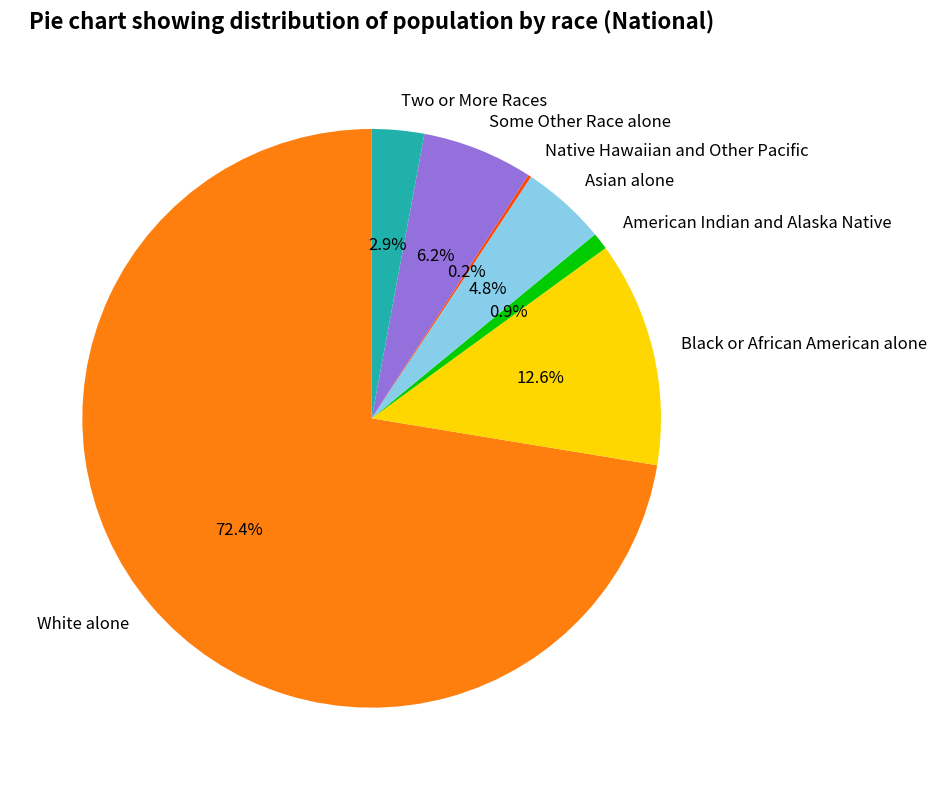

What is the largest slice in the pie chart?

White alone